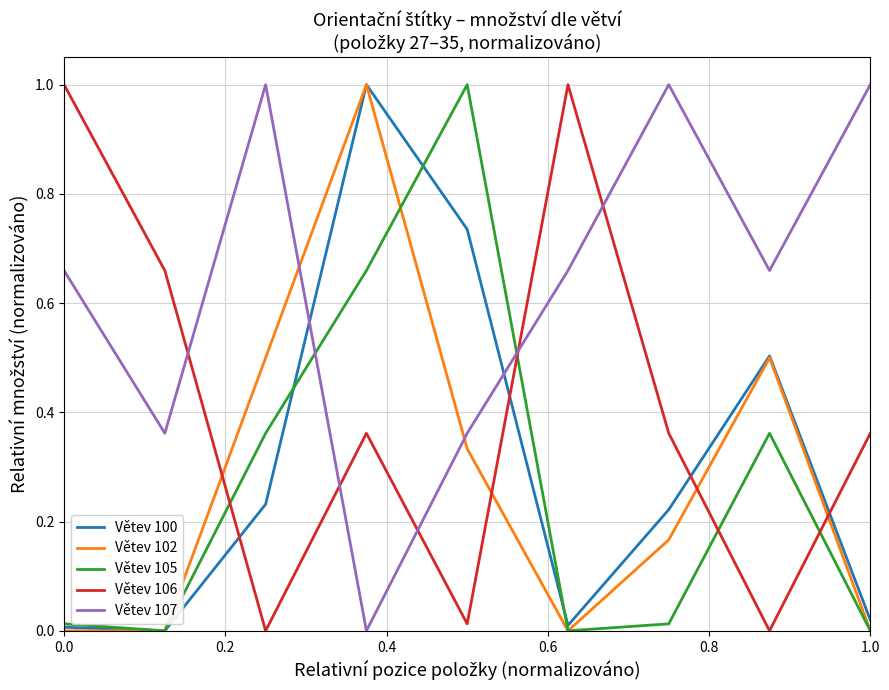

What is the maximum value for Větev 106?

1.0